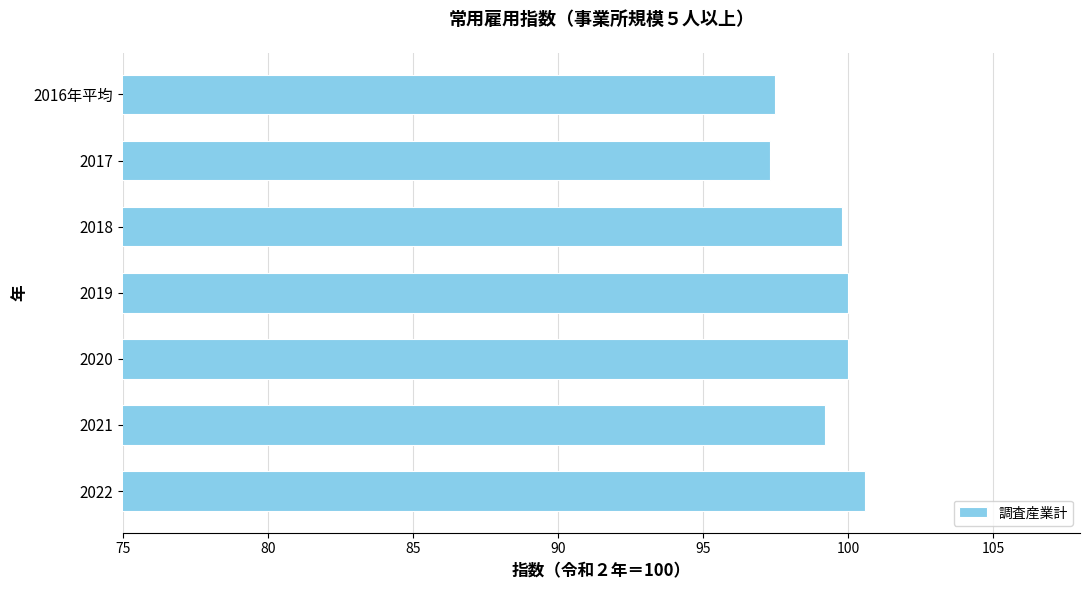

What is the average value?

99.2